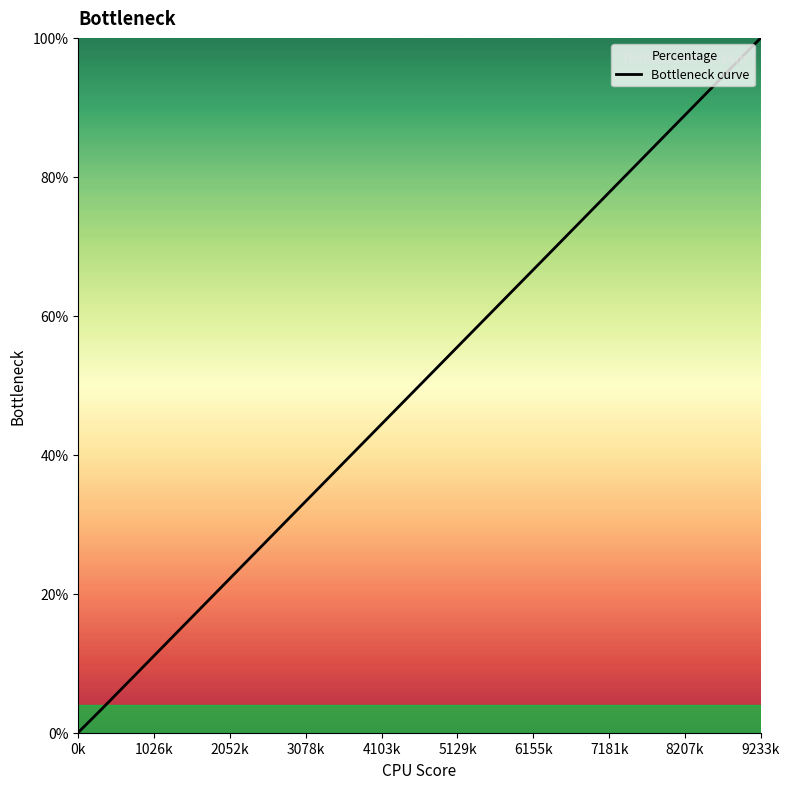

What value does the data have at 9233k?

100.0